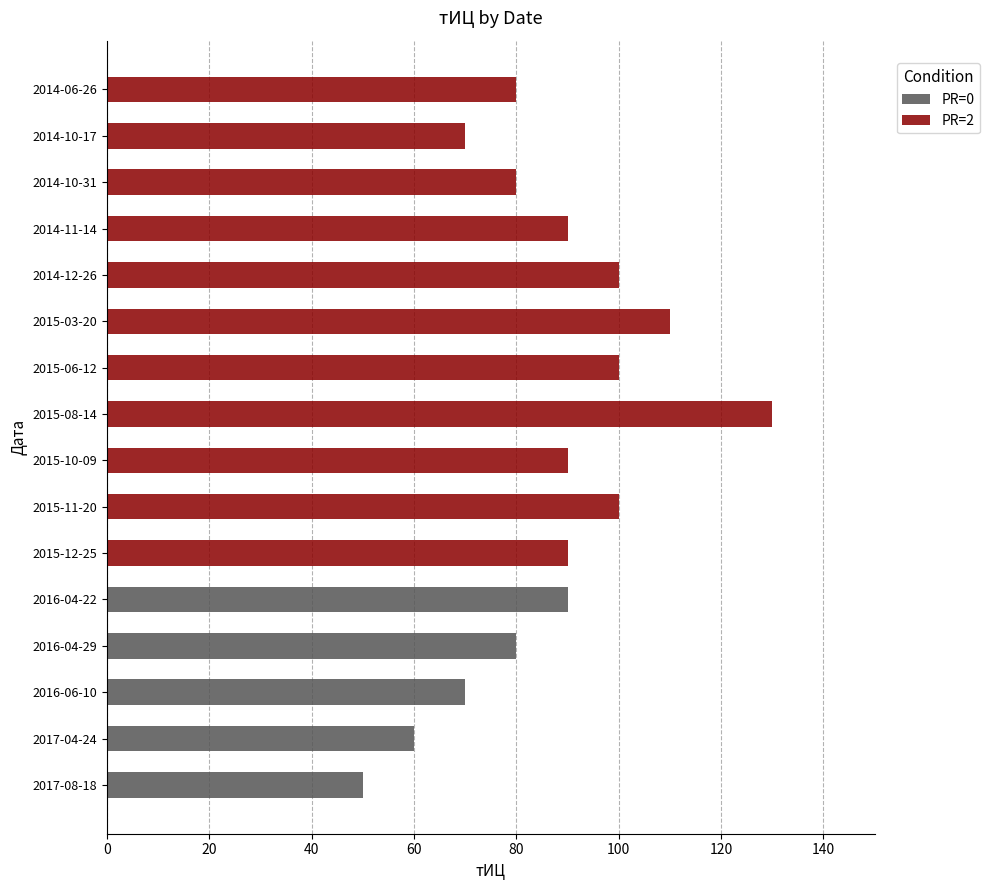

The value of PR=0 at 2017-04-24 is 12. True or false?

False